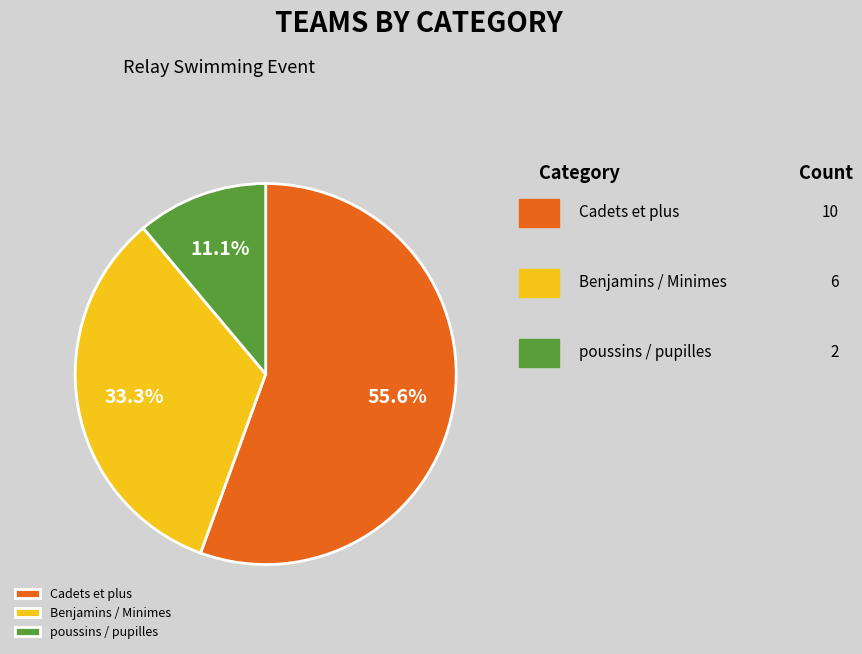

Is the sum of poussins / pupilles and Benjamins / Minimes greater than half?

No